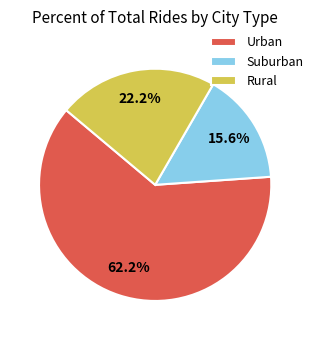

Rank the categories by value from highest to lowest.

Urban, Rural, Suburban